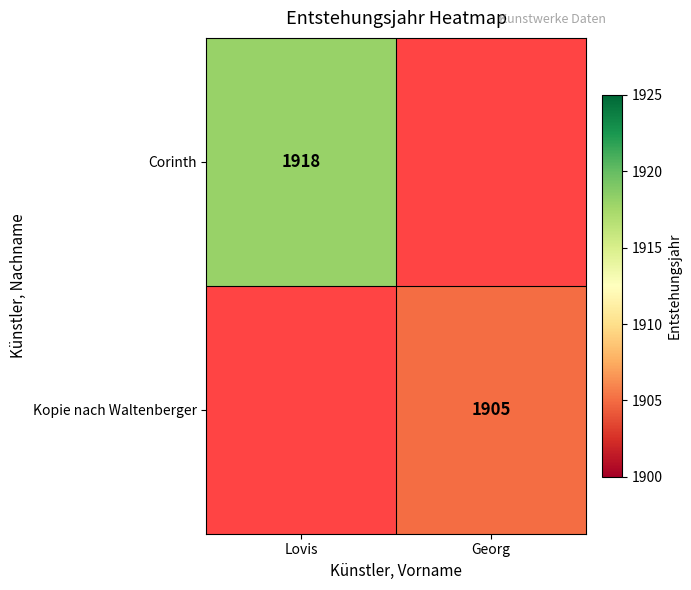

Is it true that Corinth equals 464.3 at Lovis?

False